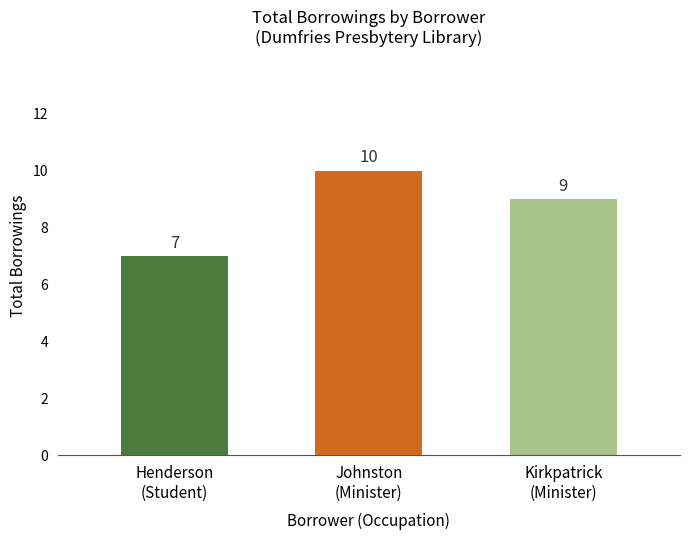

Rank the categories by value from lowest to highest.

Henderson
(Student), Kirkpatrick
(Minister), Johnston
(Minister)